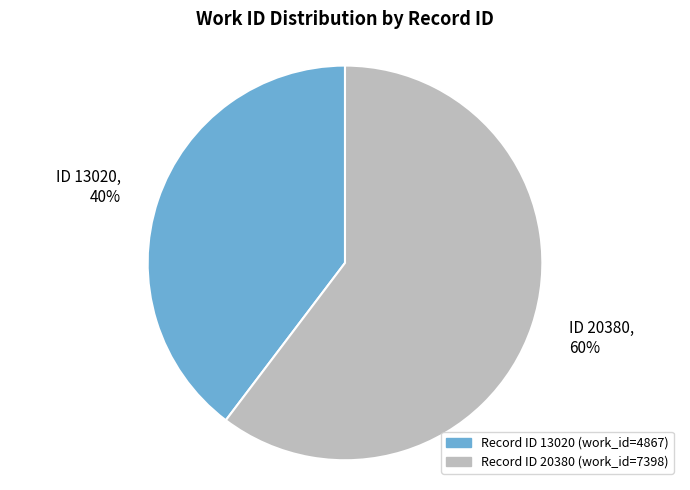

Rank the categories by value from highest to lowest.

ID 20380, ID 13020